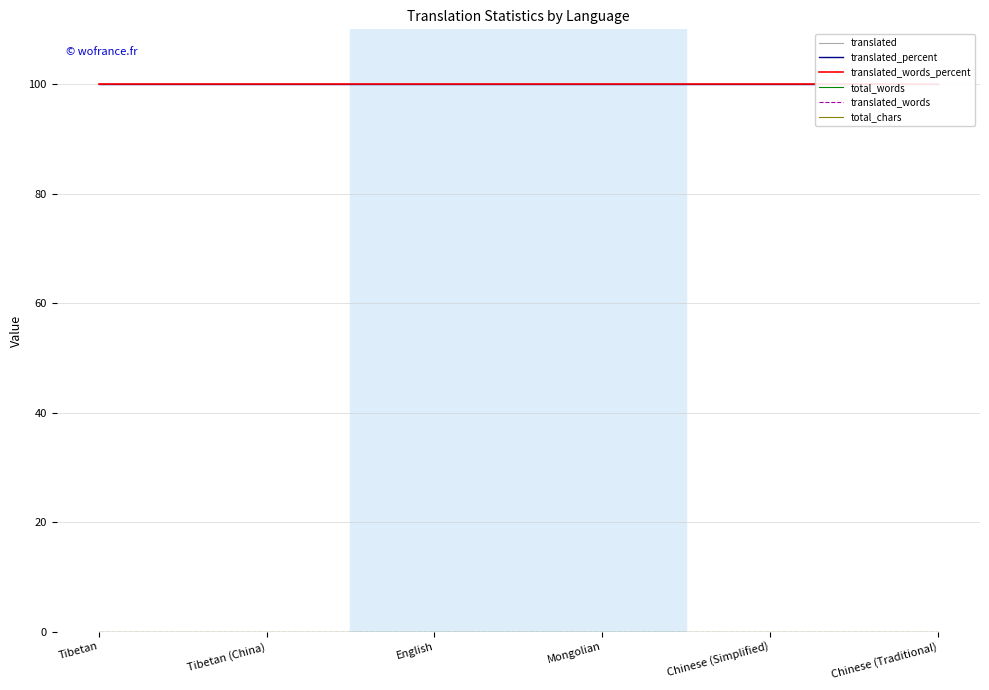

Does the chart display data point markers on the line(s)?

No